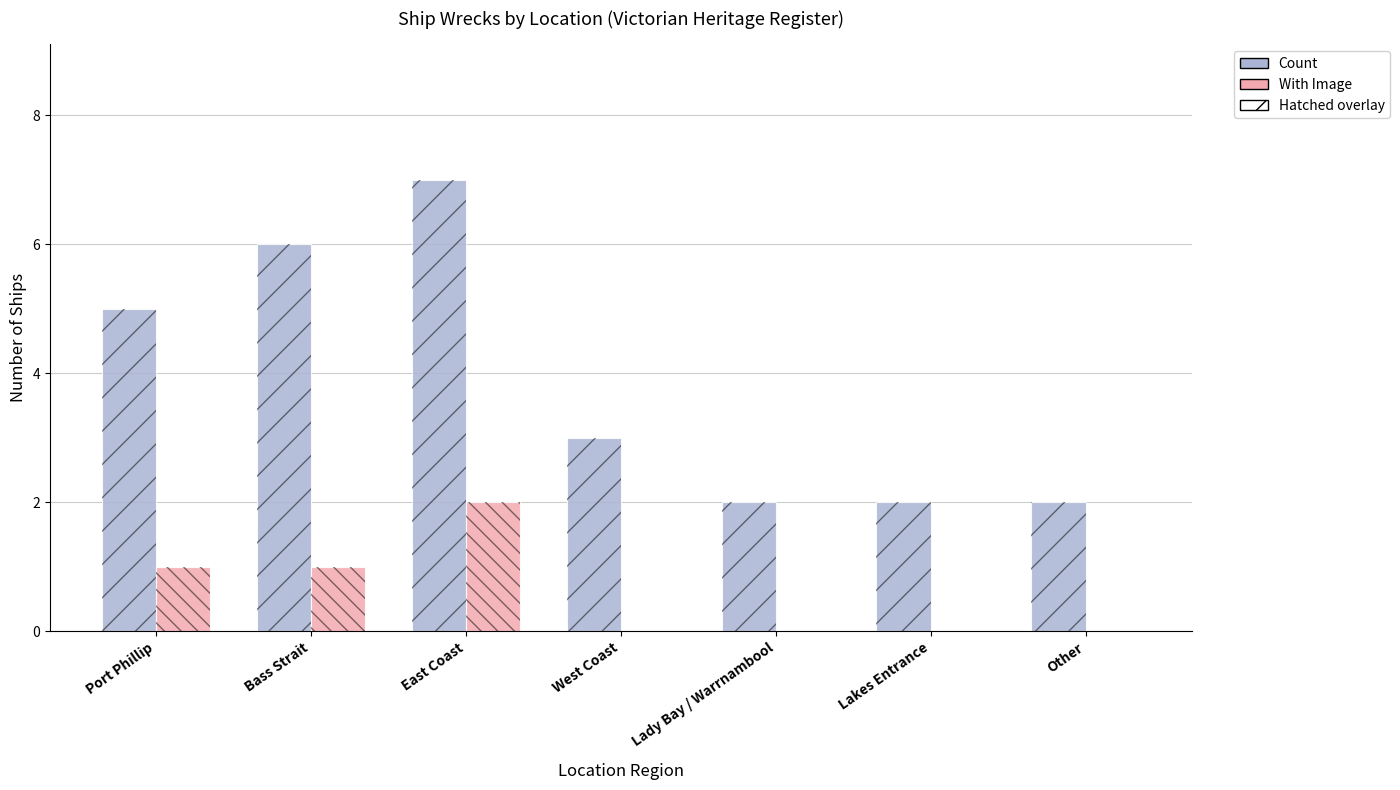

True or false: With Image (hatched) has a value of 1 at Port Phillip.

True